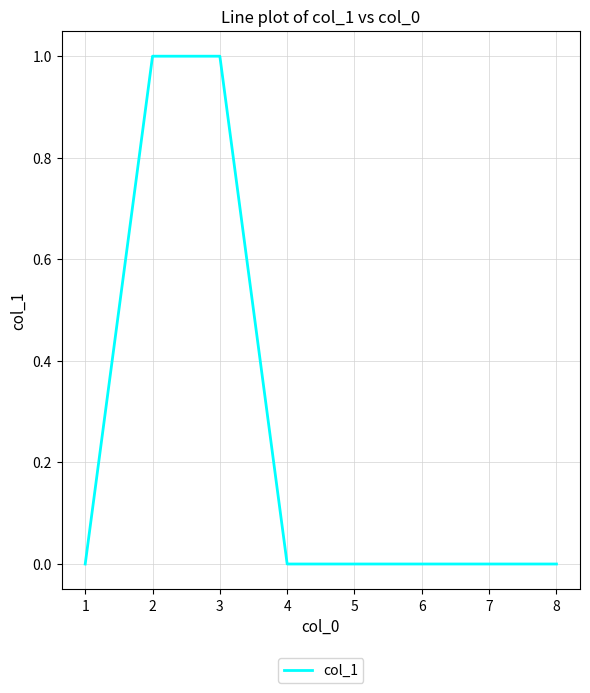

What is the maximum value shown in the chart?

1